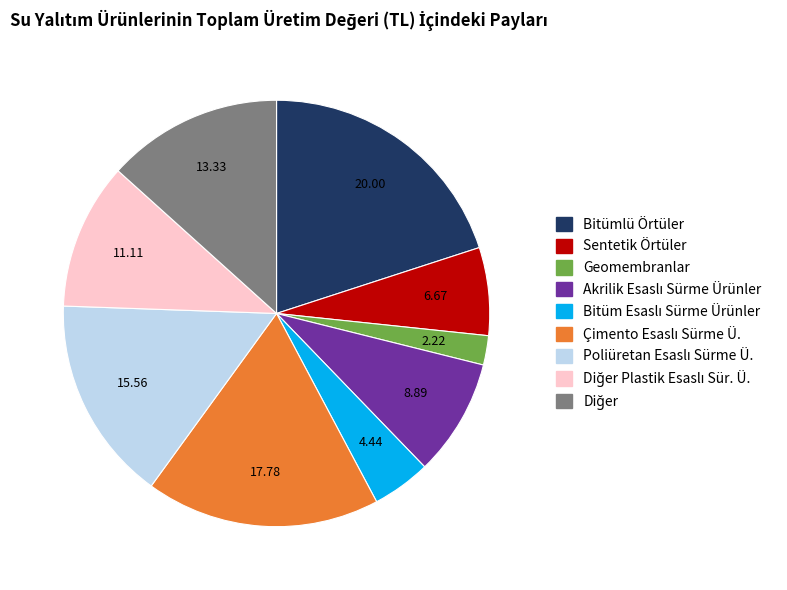

Is there a majority slice in this chart?

No